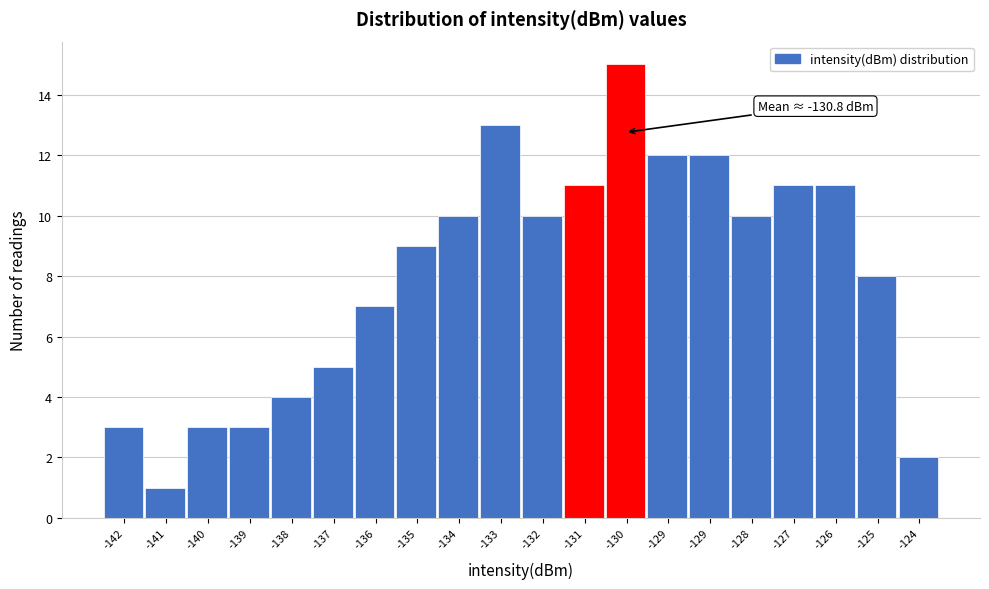

How many bars are there in total?

20